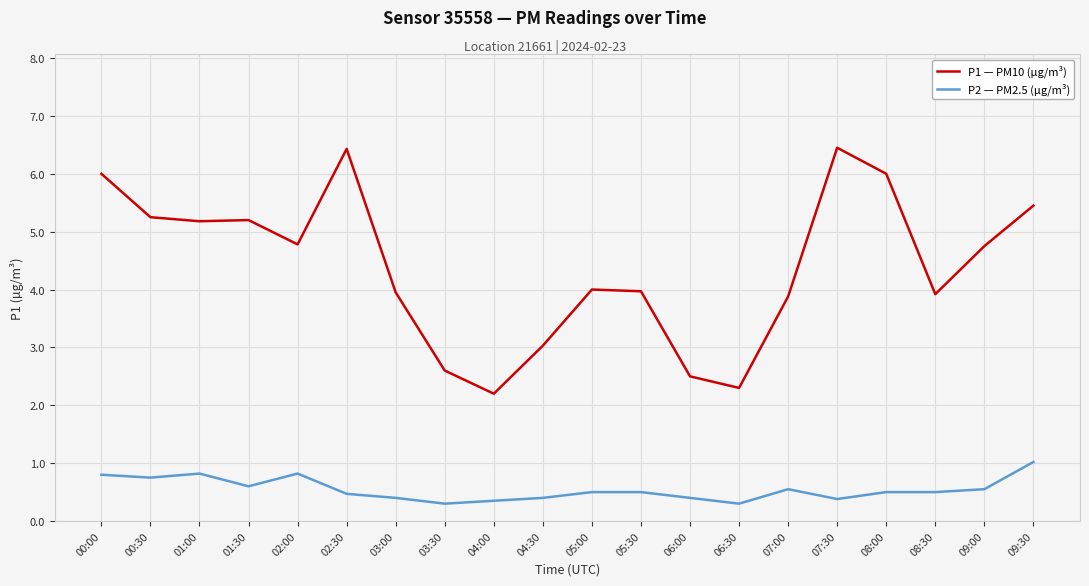

The P2 — PM2.5 (µg/m³) series shows 1.3 at 02:00. True or false?

False